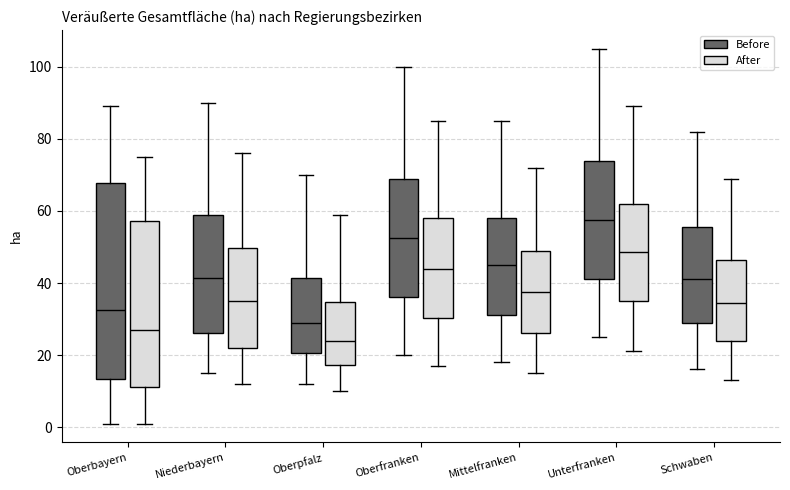

Where does the lower whisker of the box for Oberbayern (After) end on the y-axis? The values are not printed on the chart, so give them approximately, as read against the axis.

2